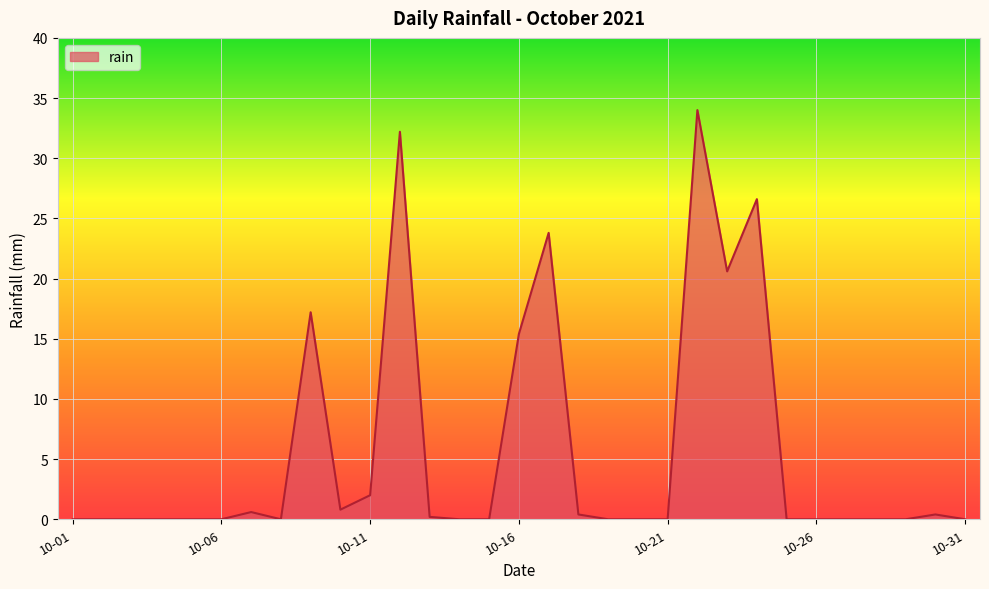

What is the difference between the maximum and minimum values?

34.0